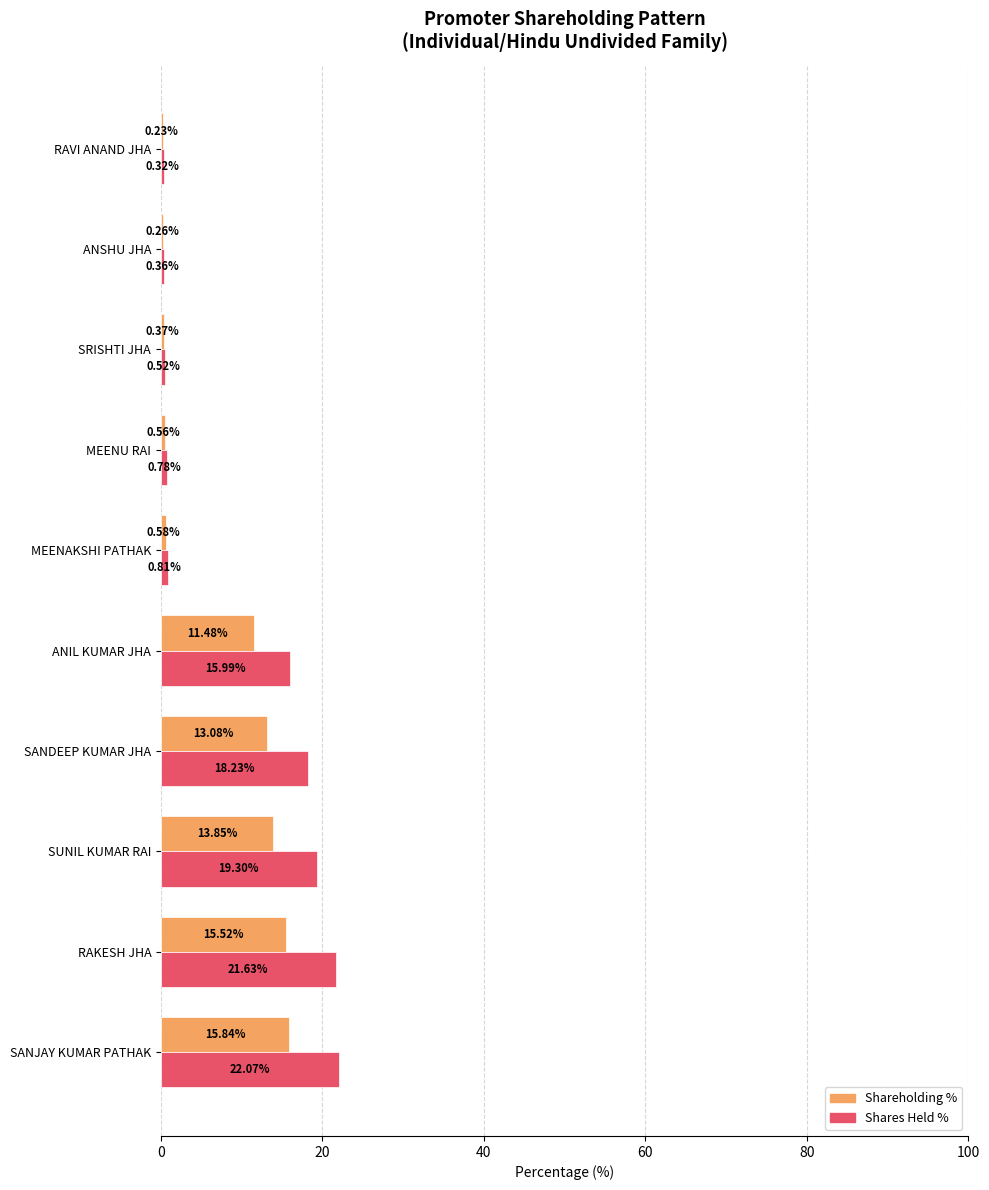

At which label does Shares Held % reach its peak?

SANJAY KUMAR PATHAK